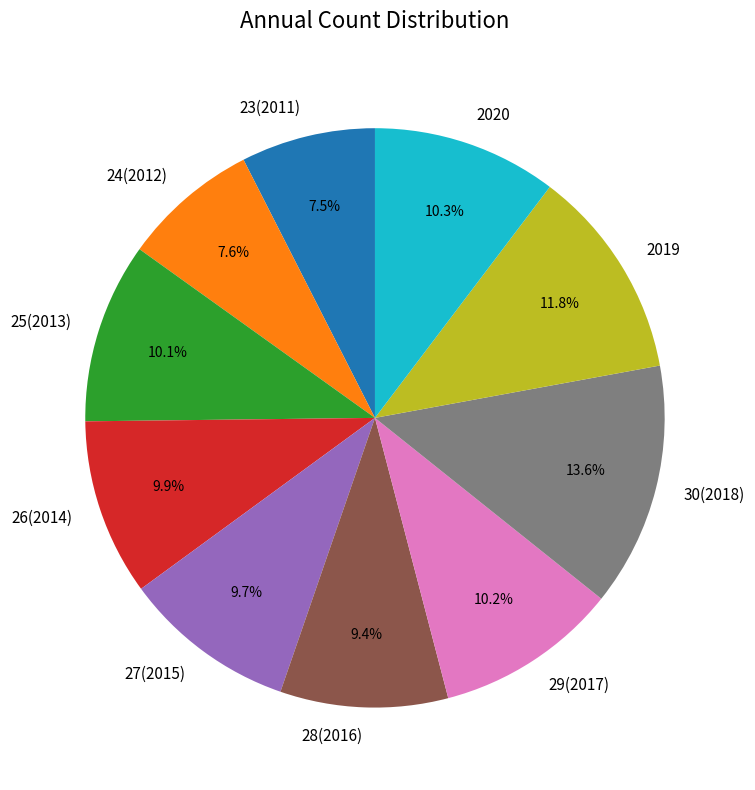

How many slices are in this pie chart?

10